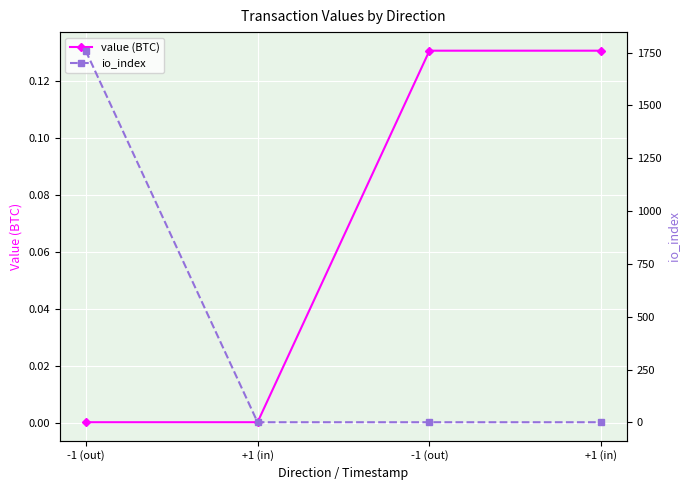

What is the difference between the maximum and minimum values in the value (BTC) series?

0.1